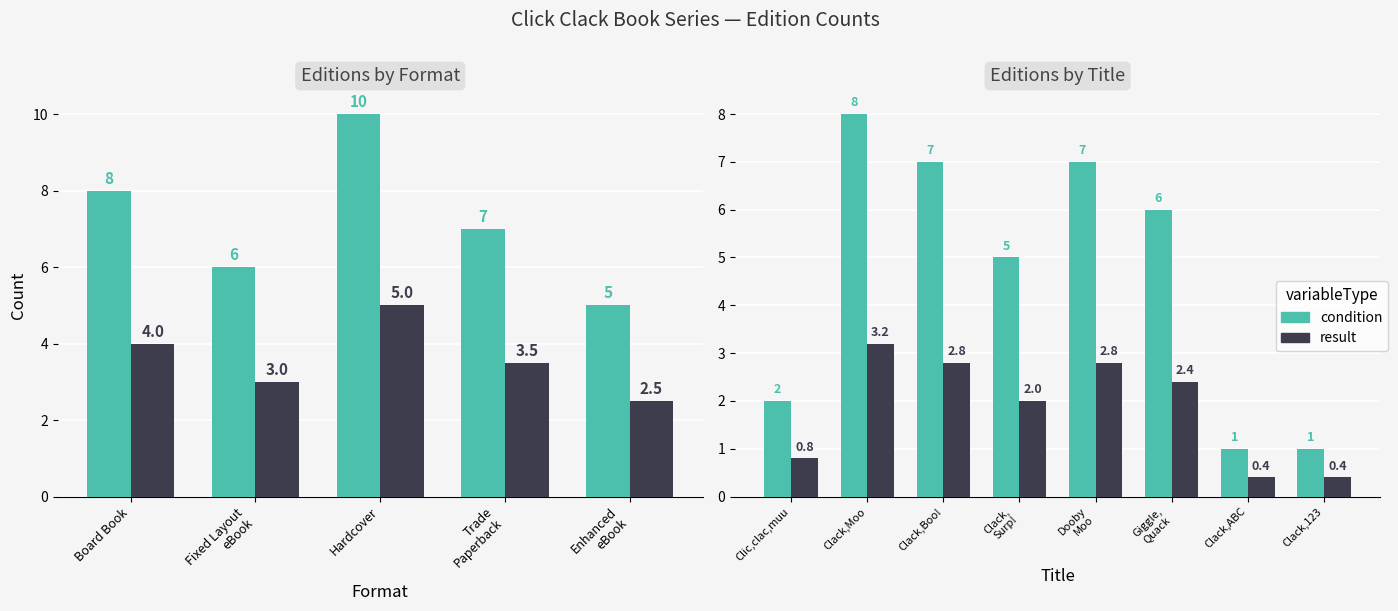

How many result values are between 0 and 2?

4